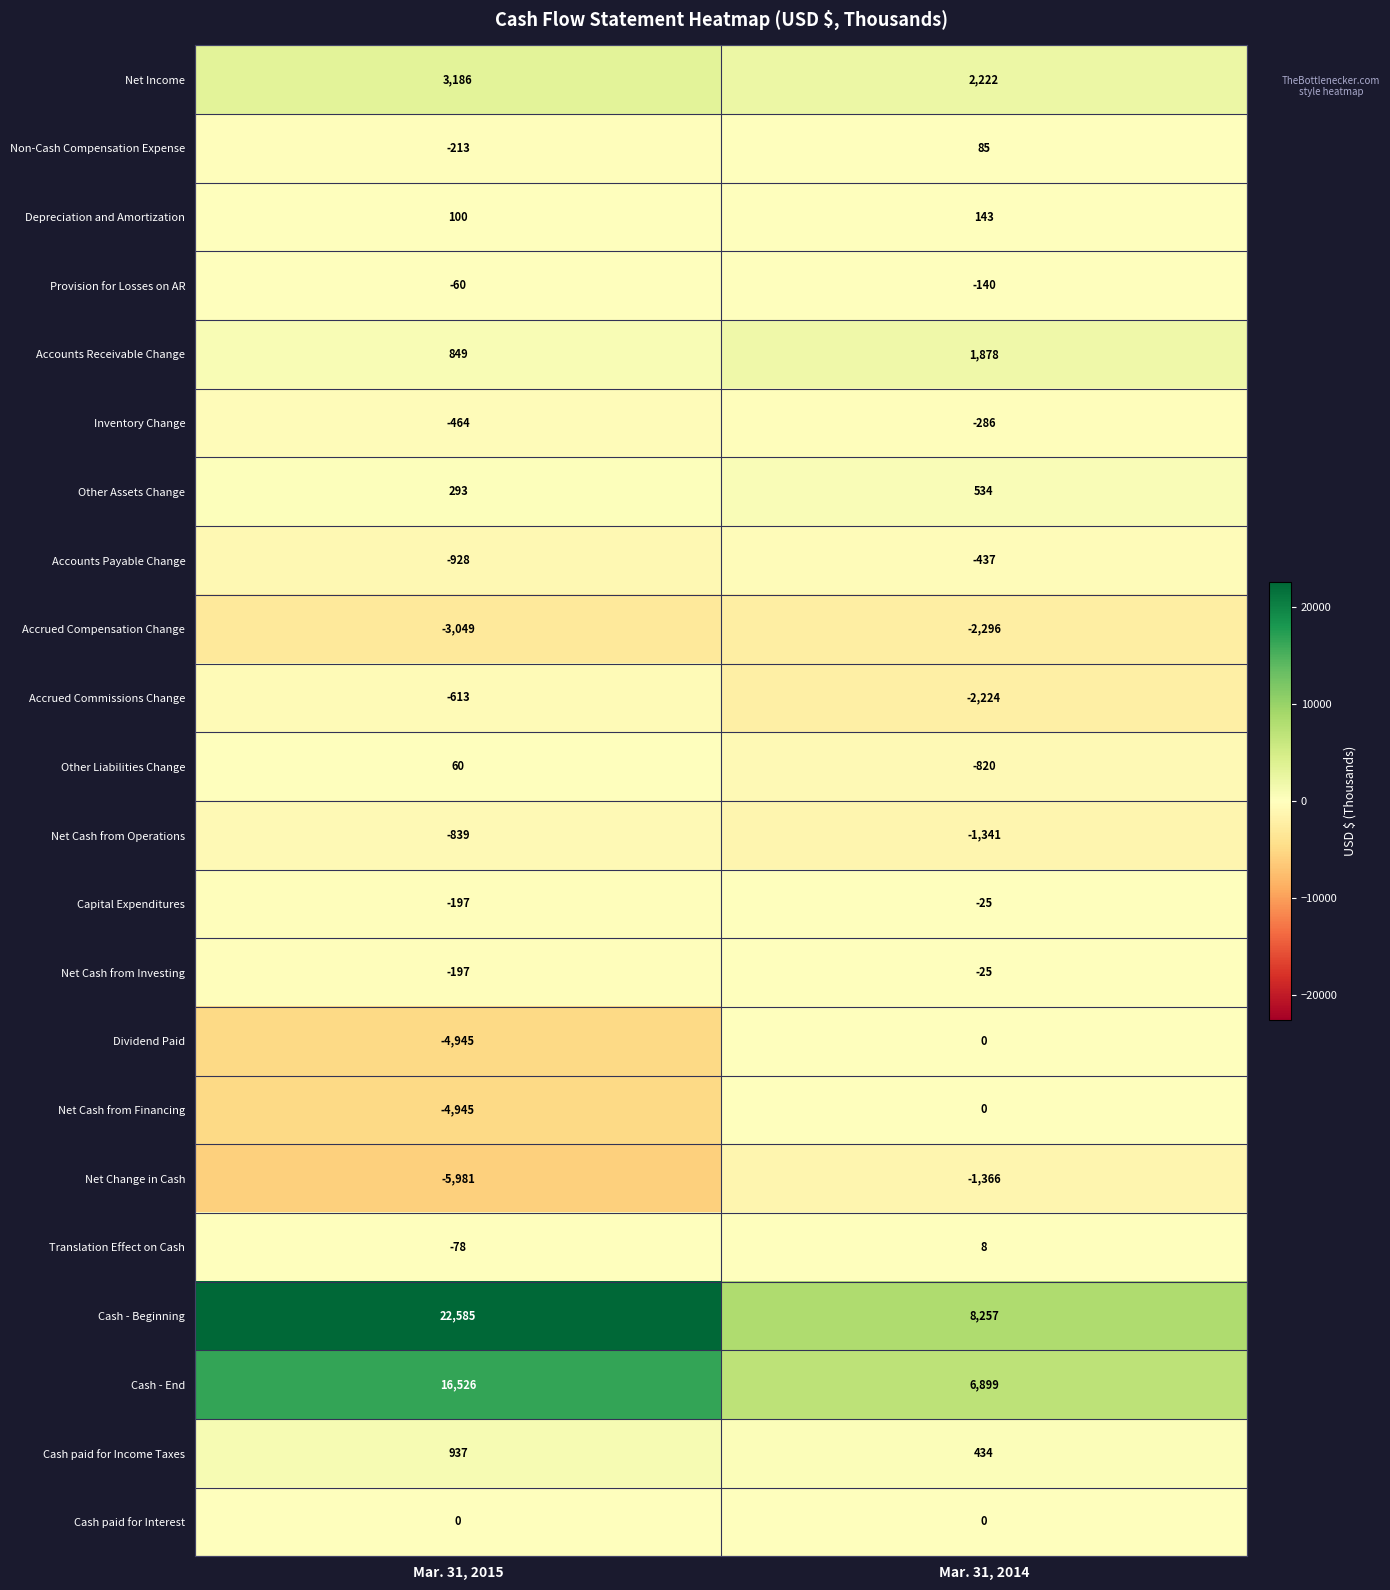

What is the approximate value of Net Cash from Investing at Mar. 31, 2015?

-197